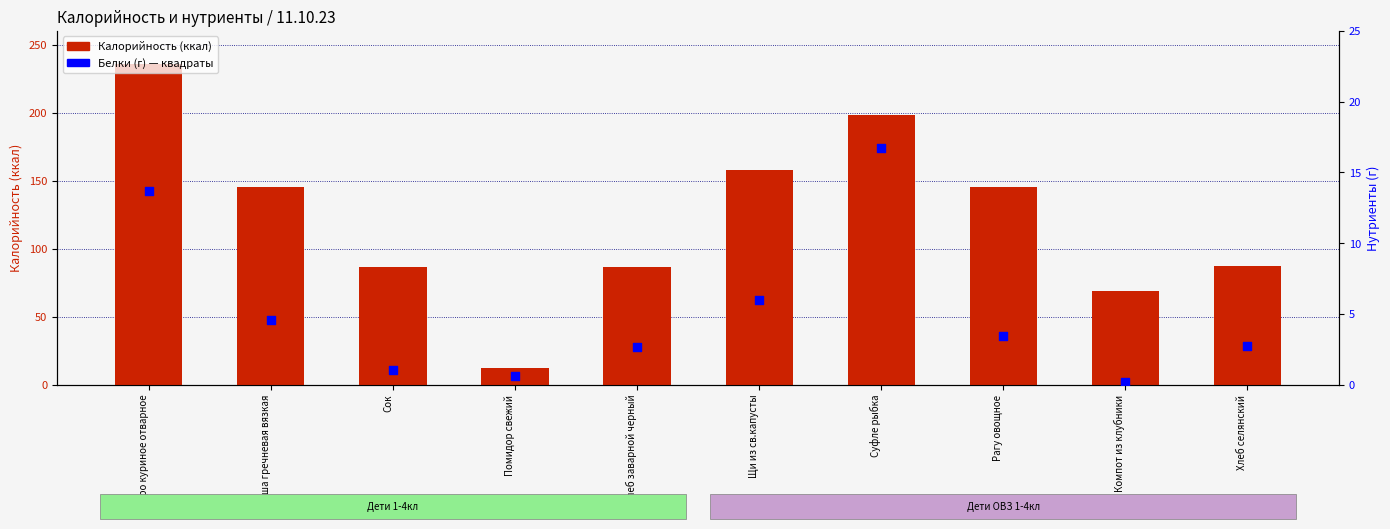

Which series has the largest Y range (max minus min)?

Калорийность